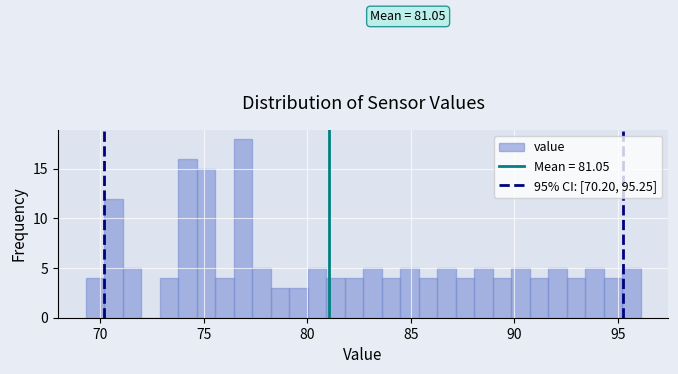

Around what value on the x-axis is the tallest bar? Give the approximate position of its centre, as read against the axis.

77.0